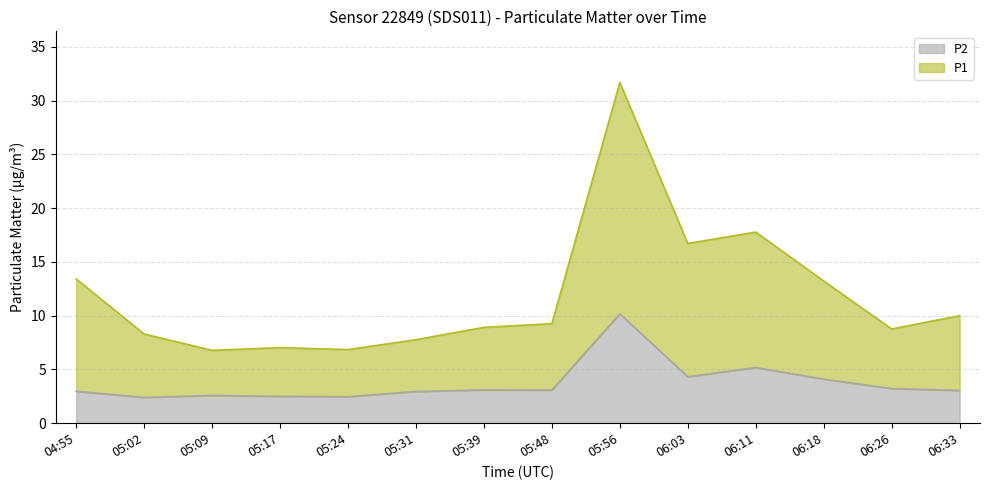

At which category does P2 reach its first local valley?

05:02